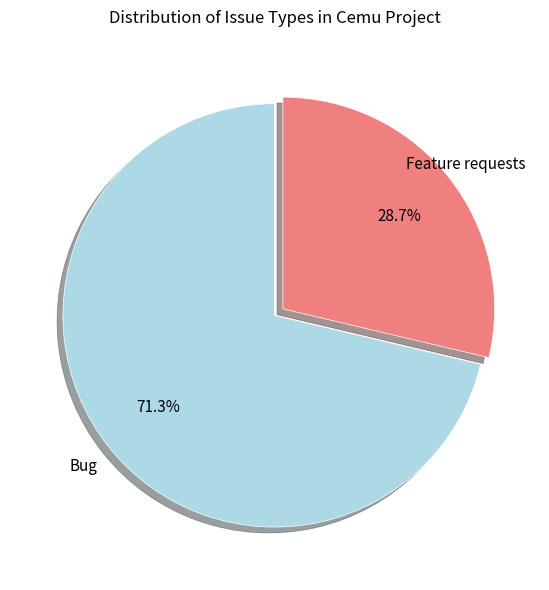

Does Feature requests account for over 50% of the chart?

No